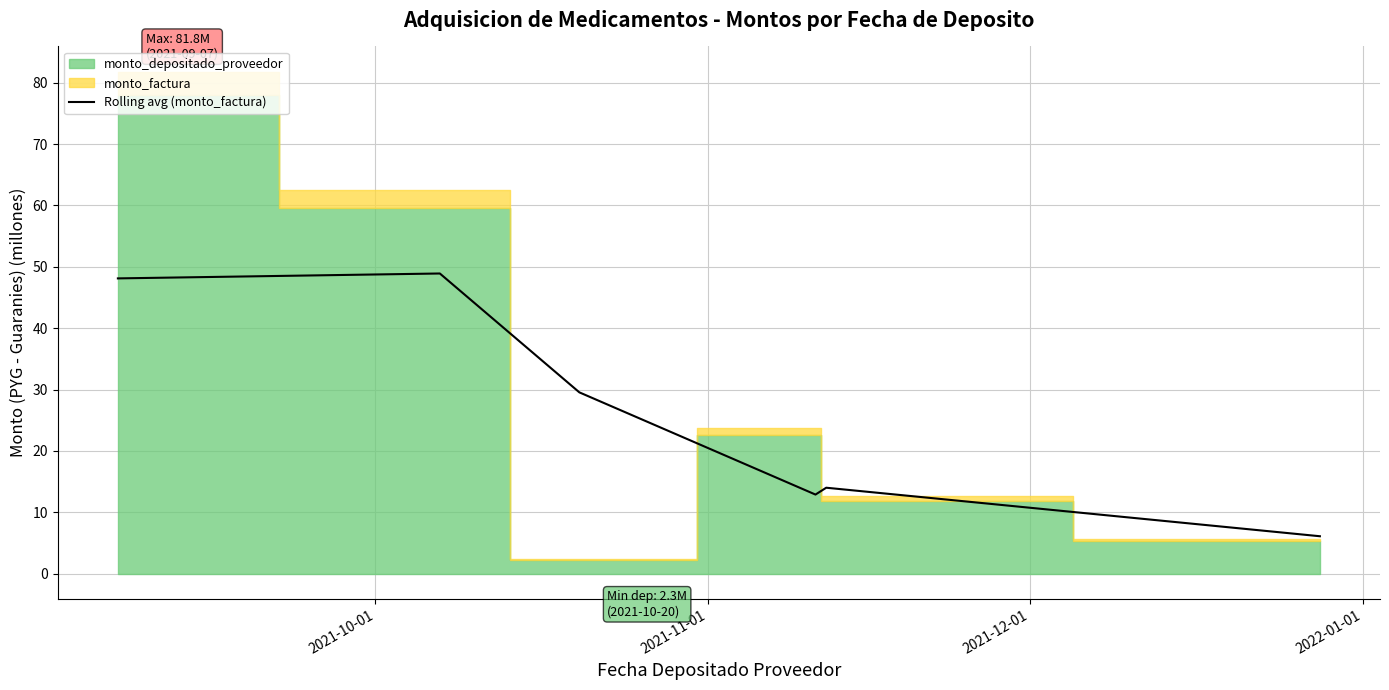

Reading right to left, list all the values displayed in this chart.

6.1	14.0	12.9	29.5	48.9	48.1